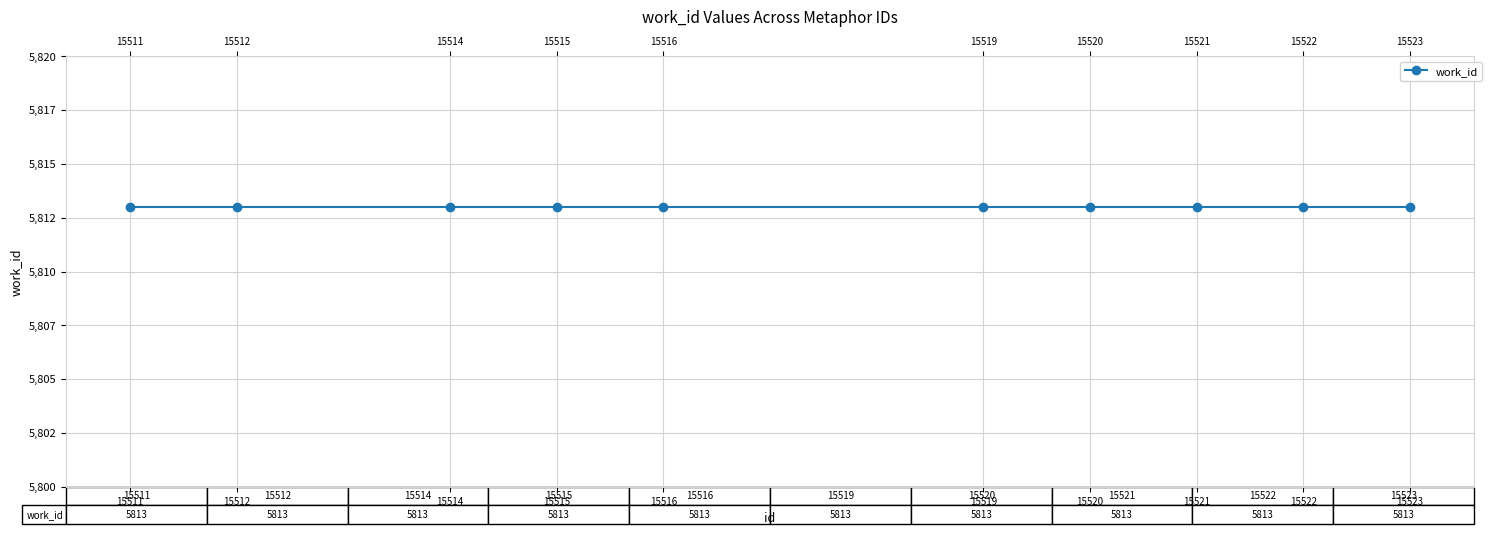

What is the sum of the work_id values at 15522 and 15521?

11626